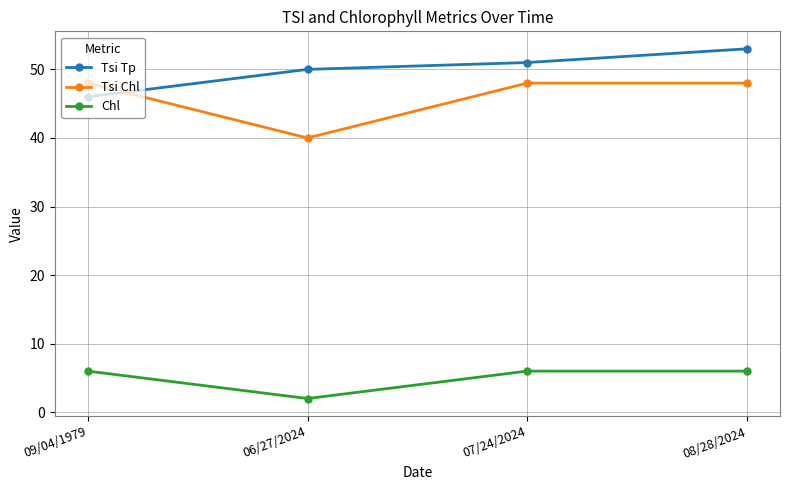

Where is Tsi Tp nearest to the value 49?

06/27/2024